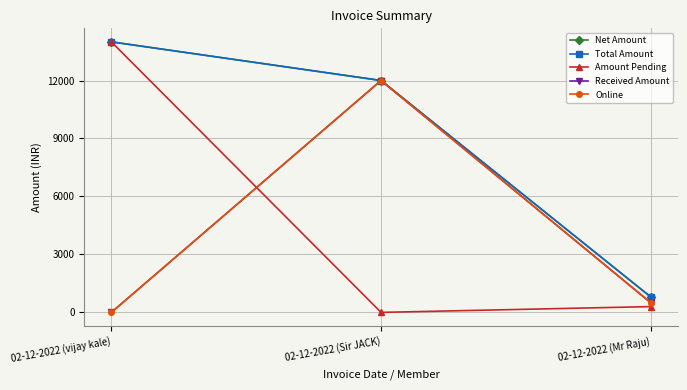

The Amount Pending series shows -8369 at 02-12-2022 (Sir JACK). True or false?

False